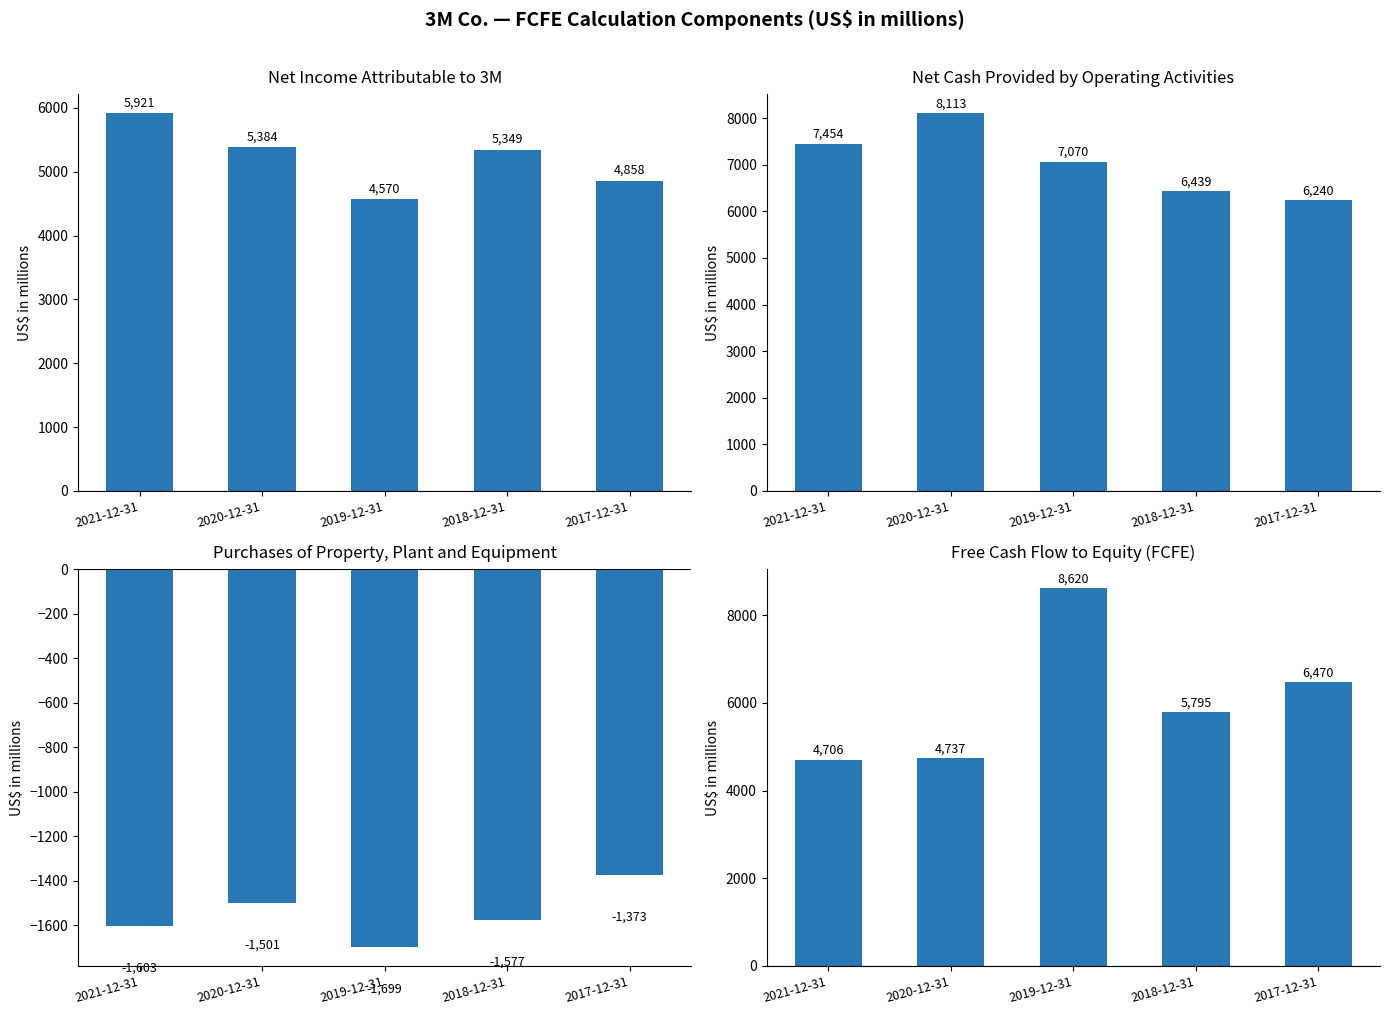

What are all the series names shown in the legend?

Net income attributable to 3M, Net cash provided by operating activities, Purchases of property, plant and equipment, Free cash flow to equity (FCFE)